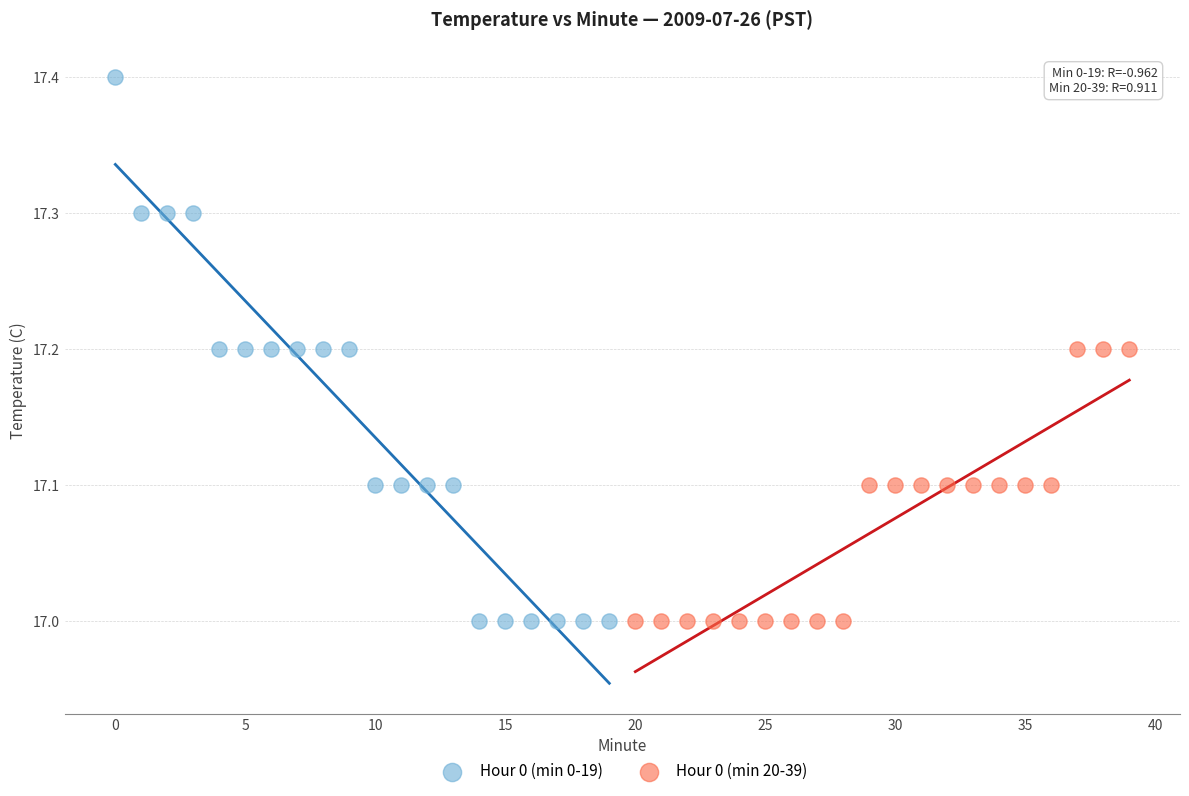

Which series contains the highest Y value?

Hour 0 (min 0-19)